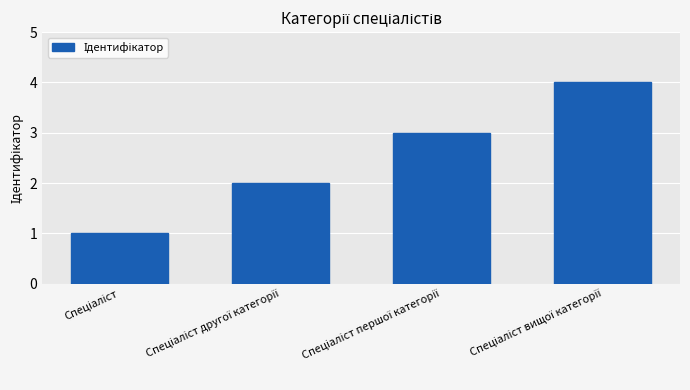

What is the sum of all values?

10